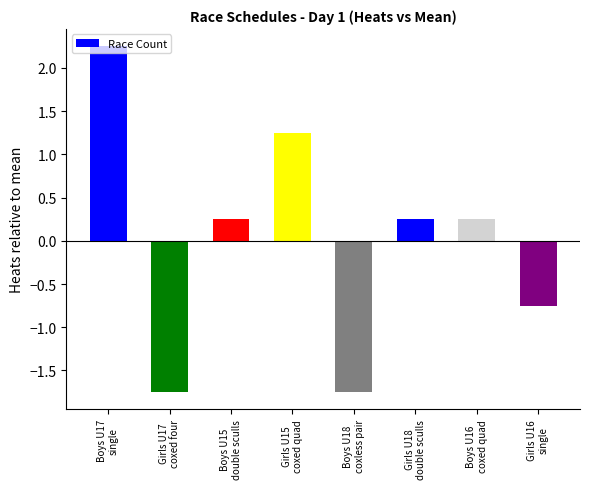

Count the number of categories in the chart.

8